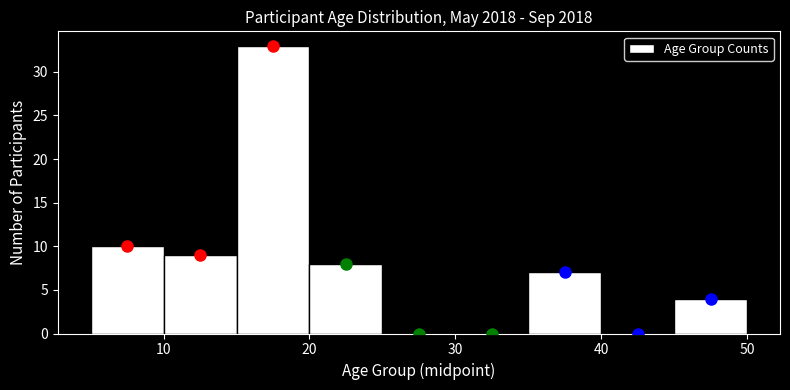

Reading left to right, transcribe this chart: for each bar, give the range it covers on the x-axis and its height. The values are not printed on the chart, so give them approximately, as read against the axis.

5 to 10: 10
10 to 15: 9
15 to 20: 33
20 to 25: 8
25 to 30: 0
30 to 35: 0
35 to 40: 7
40 to 45: 0
45 to 50: 4